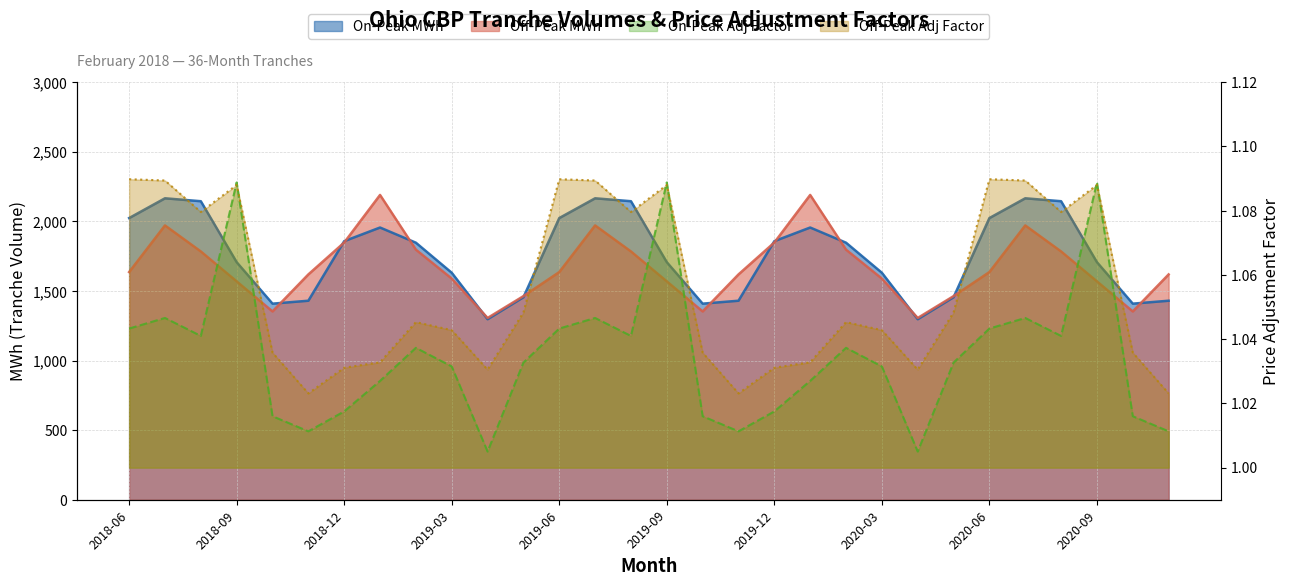

Reading right to left, transcribe all the data shown in this chart.

On-Peak MWh: 1430.0	1409.0	1707.0	2145.0	2166.0	2024.0	1455.0	1297.0	1631.0	1847.0	1956.0	1858.0	1430.0	1409.0	1707.0	2145.0	2166.0	2024.0	1455.0	1297.0	1631.0	1847.0	1956.0	1858.0	1430.0	1409.0	1707.0	2145.0	2166.0	2024.0
Off-Peak MWh: 1619.0	1353.0	1569.0	1784.0	1971.0	1636.0	1463.0	1306.0	1589.0	1797.0	2190.0	1848.0	1619.0	1353.0	1569.0	1784.0	1971.0	1636.0	1463.0	1306.0	1589.0	1797.0	2190.0	1848.0	1619.0	1353.0	1569.0	1784.0	1971.0	1636.0
On-Peak Adj Factor: 1.0	1.0	1.1	1.0	1.0	1.0	1.0	1.0	1.0	1.0	1.0	1.0	1.0	1.0	1.1	1.0	1.0	1.0	1.0	1.0	1.0	1.0	1.0	1.0	1.0	1.0	1.1	1.0	1.0	1.0
Off-Peak Adj Factor: 1.0	1.0	1.1	1.1	1.1	1.1	1.0	1.0	1.0	1.0	1.0	1.0	1.0	1.0	1.1	1.1	1.1	1.1	1.0	1.0	1.0	1.0	1.0	1.0	1.0	1.0	1.1	1.1	1.1	1.1